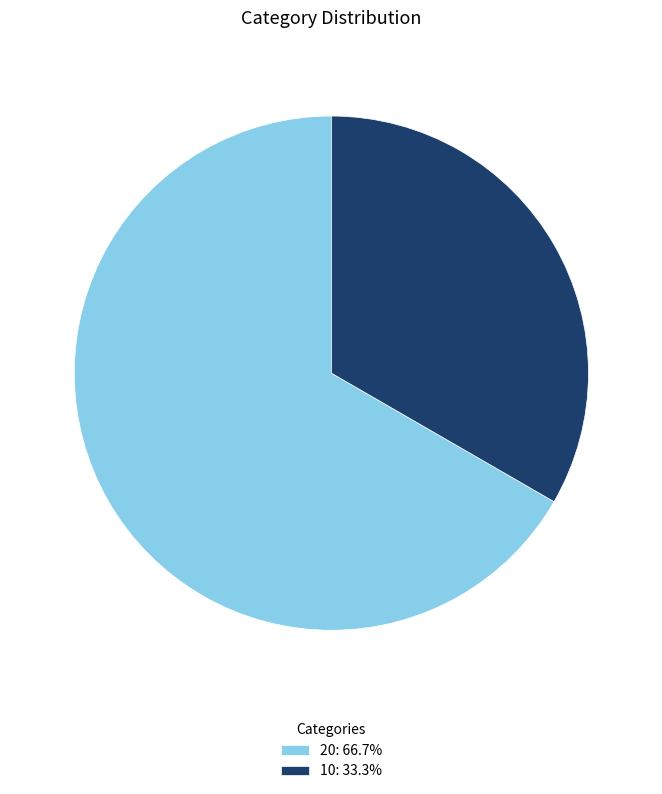

What is the majority slice?

20